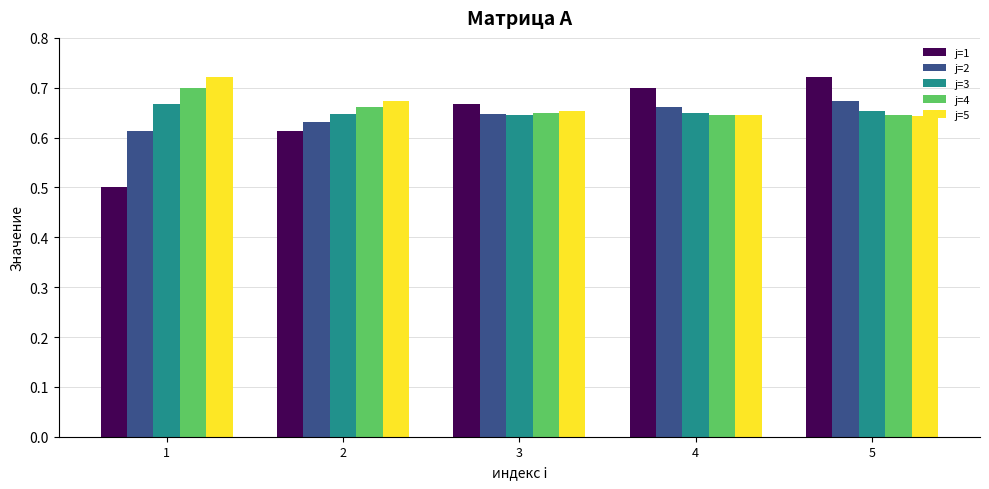

Rank the series by their average value, from highest to lowest.

j=5, j=4, j=3, j=2, j=1